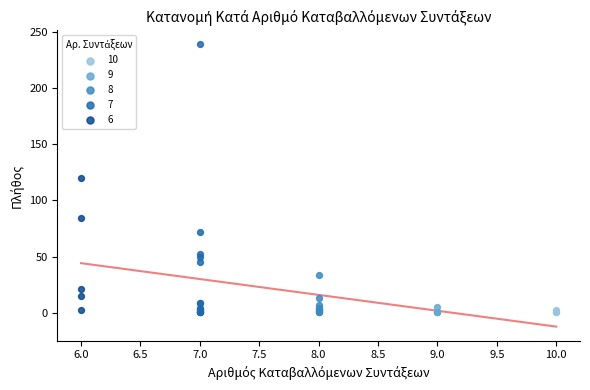

Which series contains the highest Y value?

7